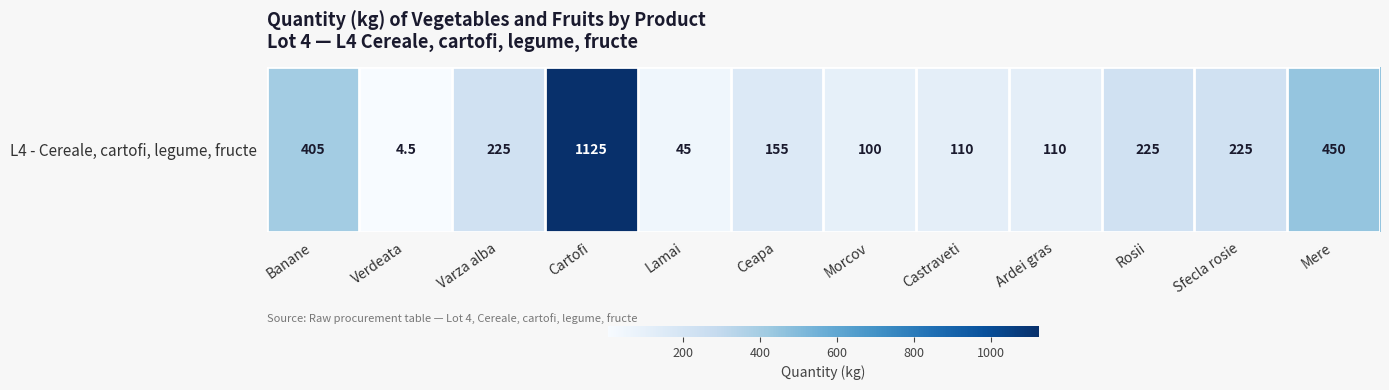

Which category has the lowest value across all series?

Verdeata